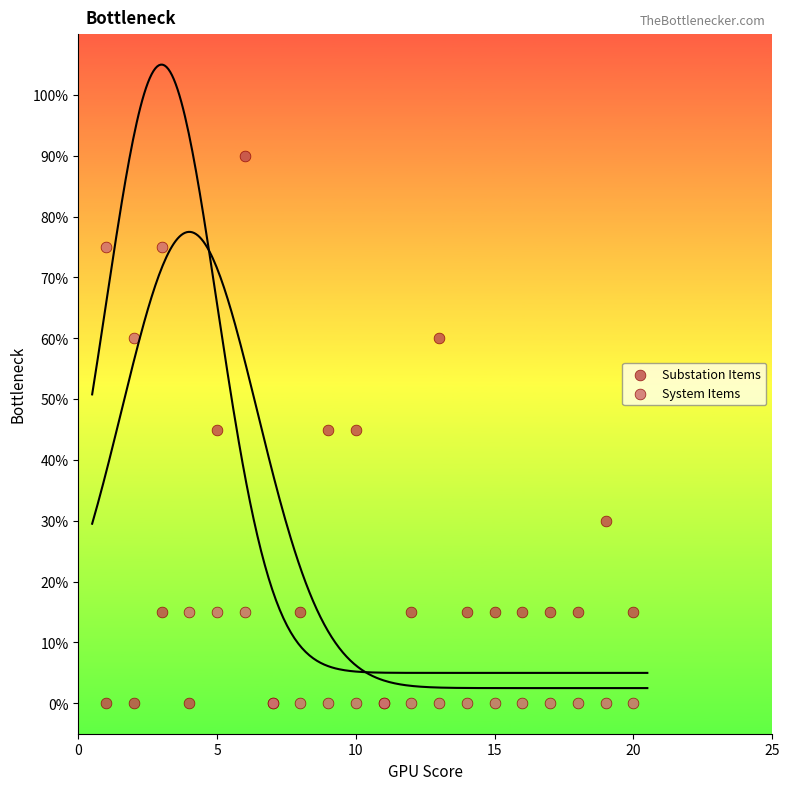

Which series has the largest Y range (max minus min)?

Substation Items